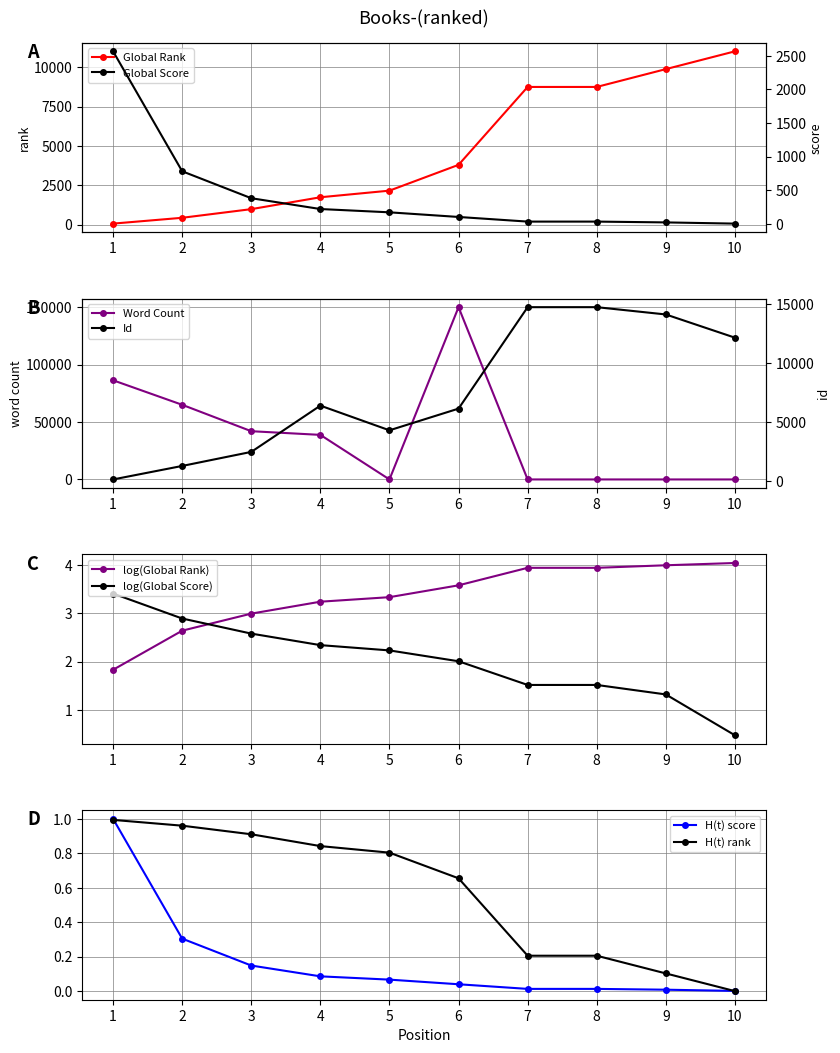

At which category is the sum across all series the highest?

6